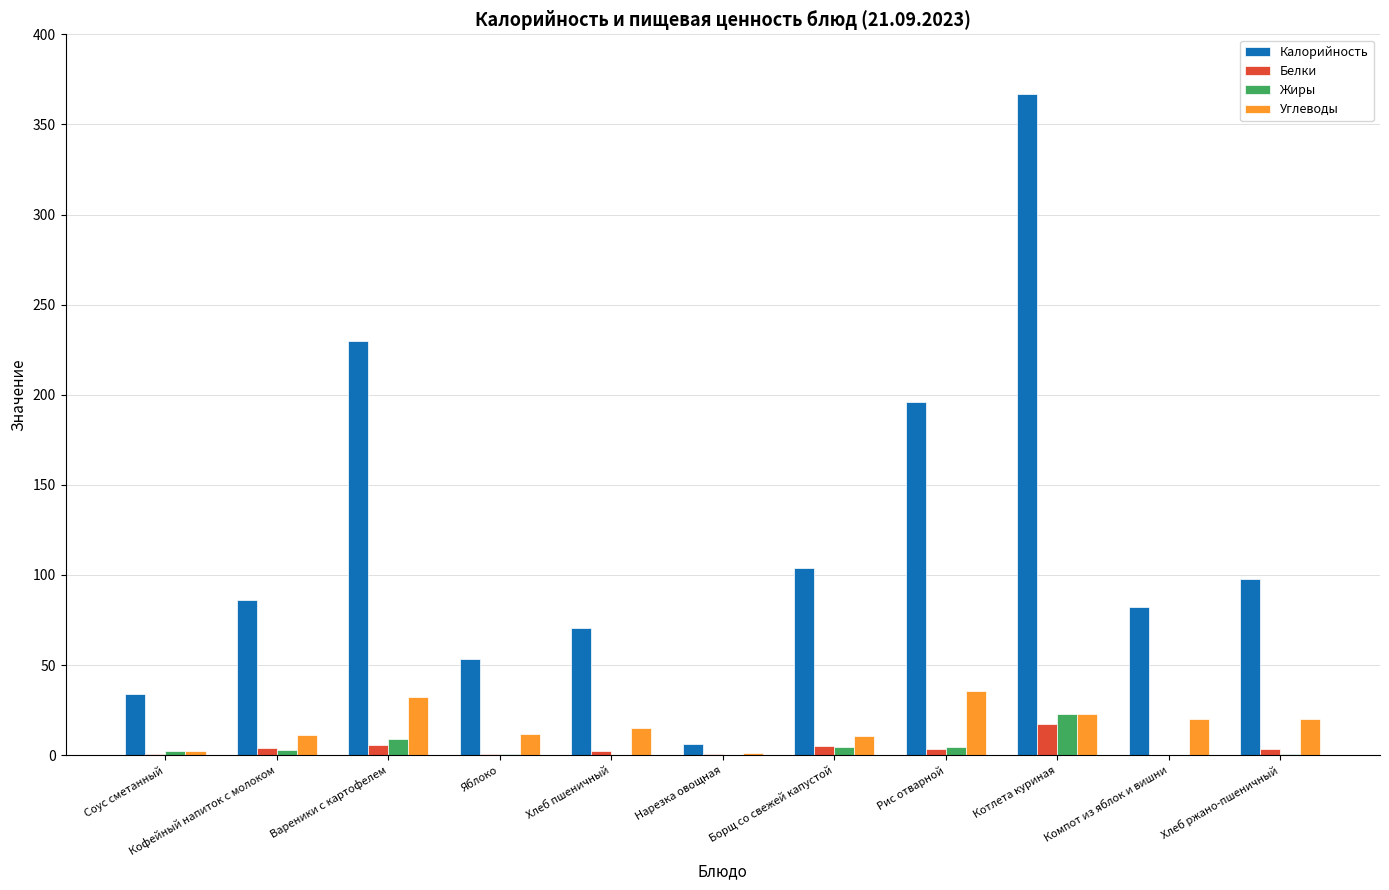

Is the value of Жиры at Кофейный напиток с молоком greater than the value of Углеводы at Котлета куриная?

No